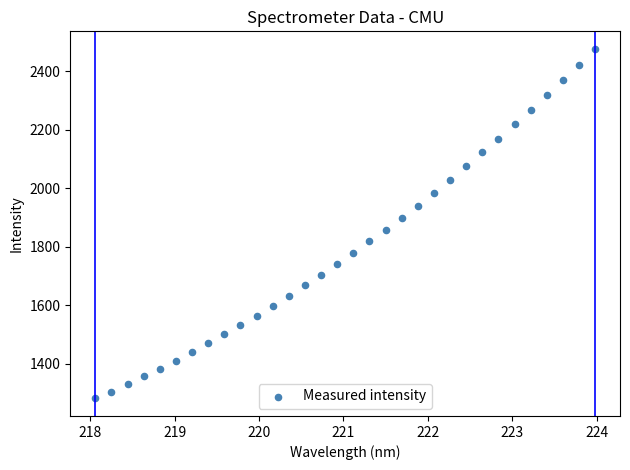

What is the range of X values (max minus min)?

5.9